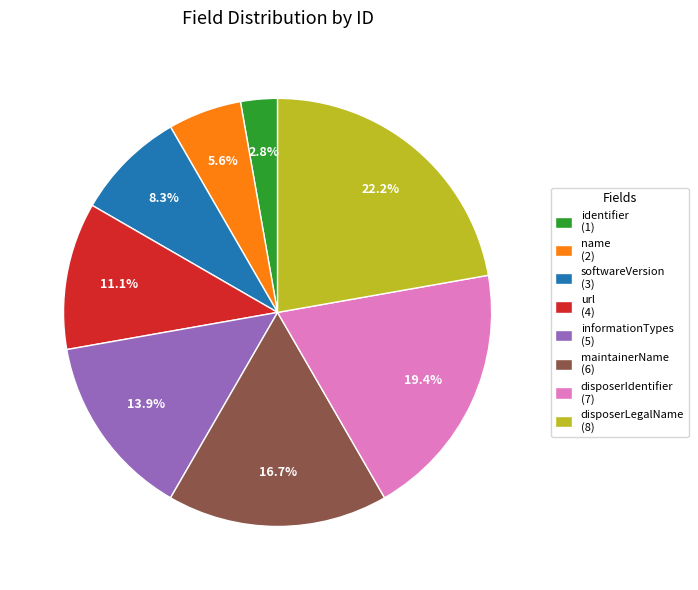

What is the smallest slice in the pie chart?

identifier